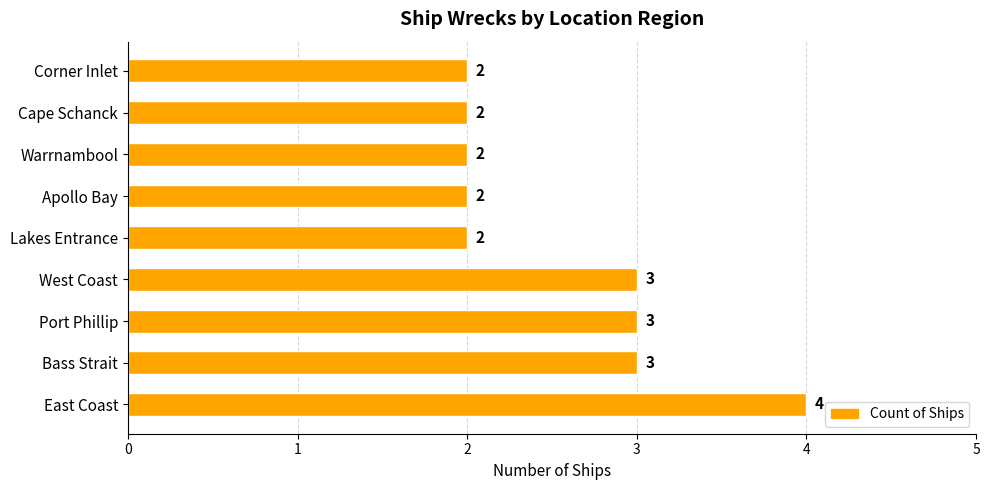

Reading bottom to top, extract all data points from this chart.

4	3	3	3	2	2	2	2	2